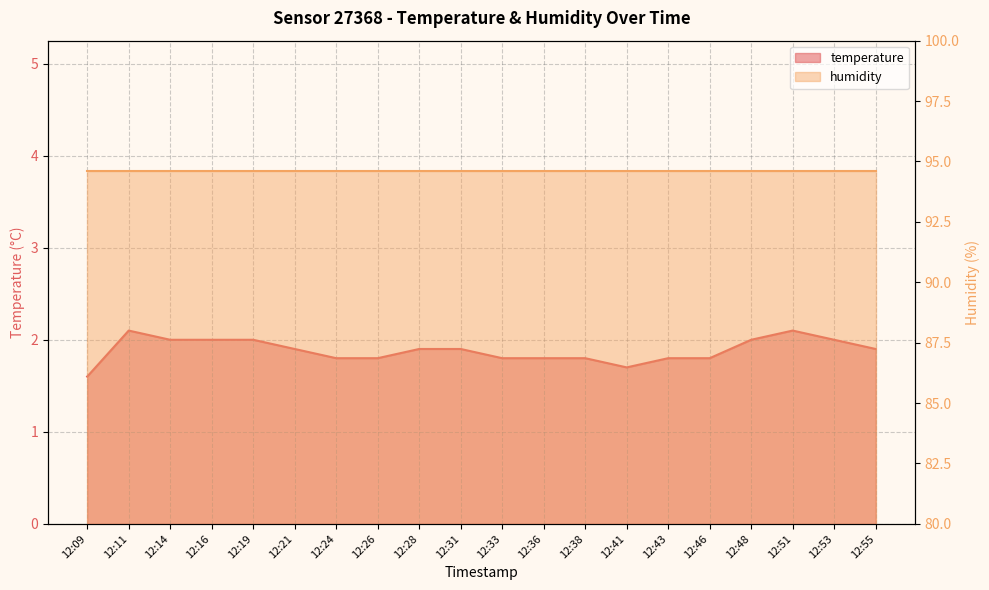

What is the minimum value shown in the chart?

1.6